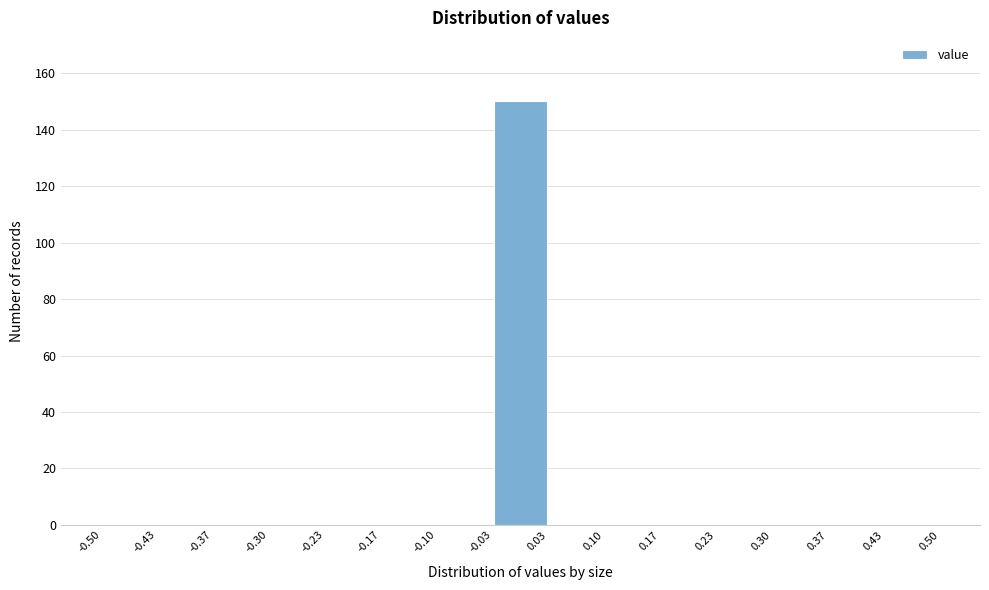

How tall is the bar that spans -0.03 to 0.03 on the x-axis? The values are not printed on the chart, so give them approximately, as read against the axis.

150